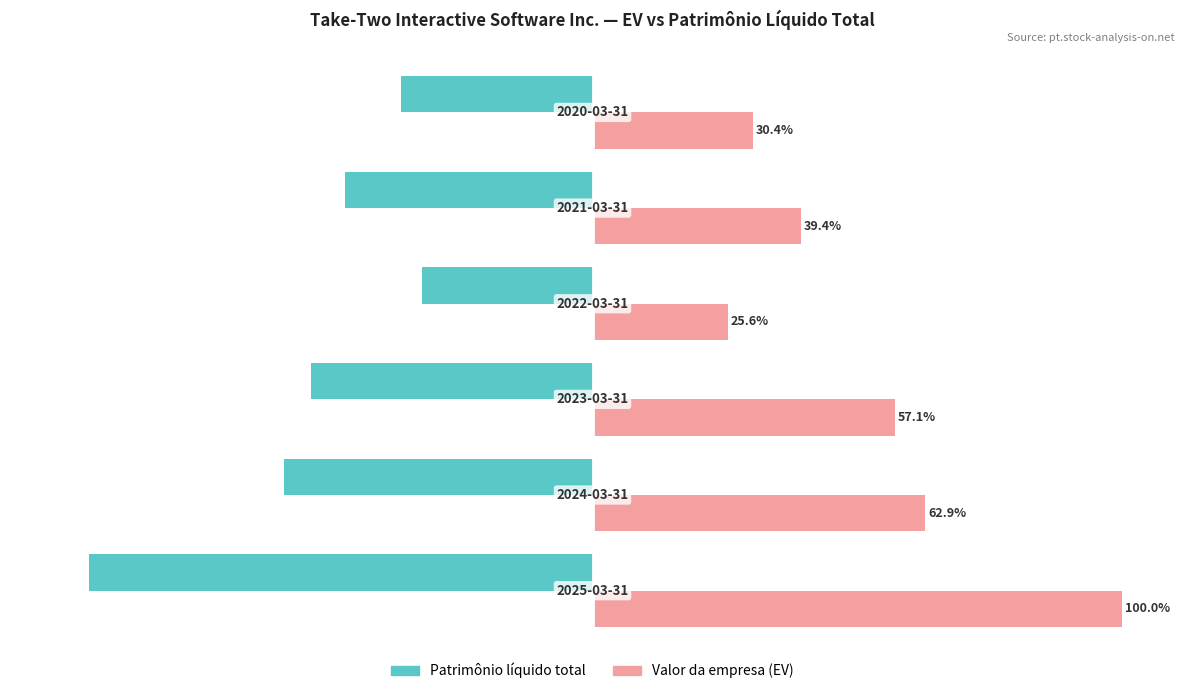

Which series has the largest total across all categories?

Valor da empresa (EV)